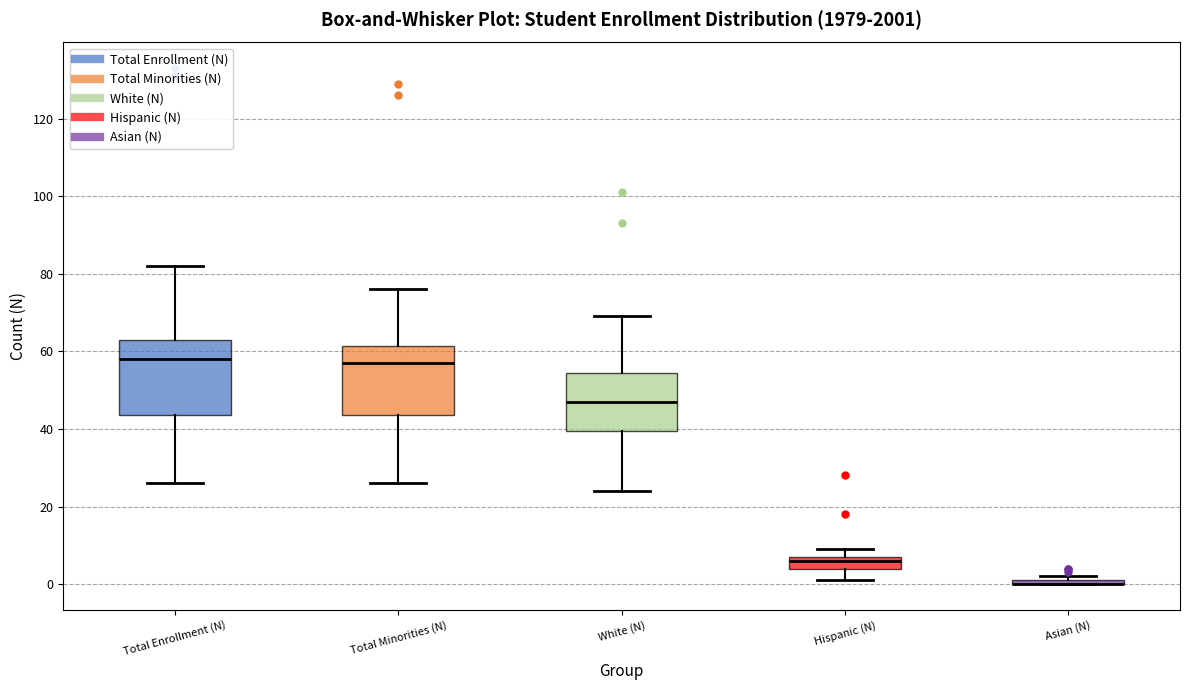

Where is the upper edge of the box for Asian (N) on the y-axis? The values are not printed on the chart, so give them approximately, as read against the axis.

2